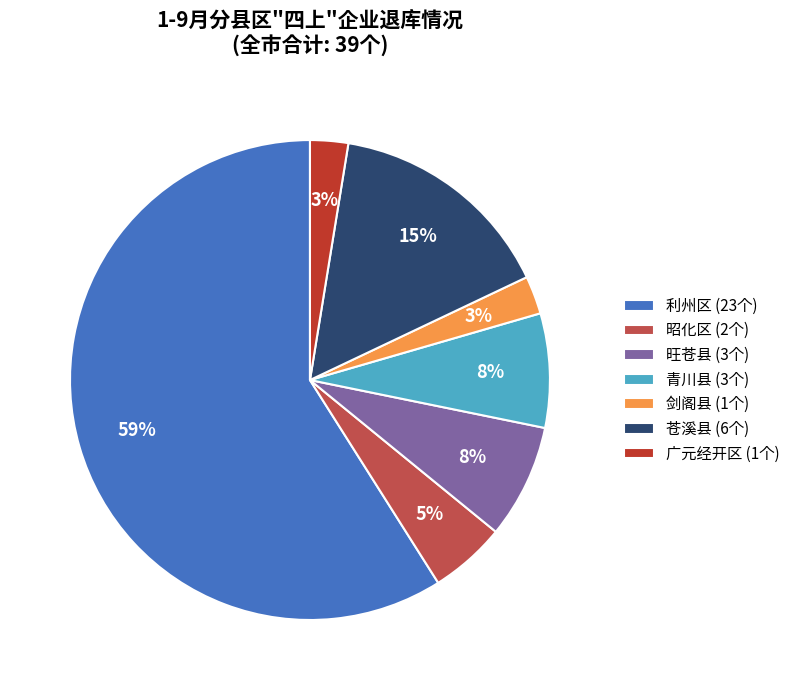

What percentage is the 剑阁县 (1个) slice, to the nearest percent?

3%